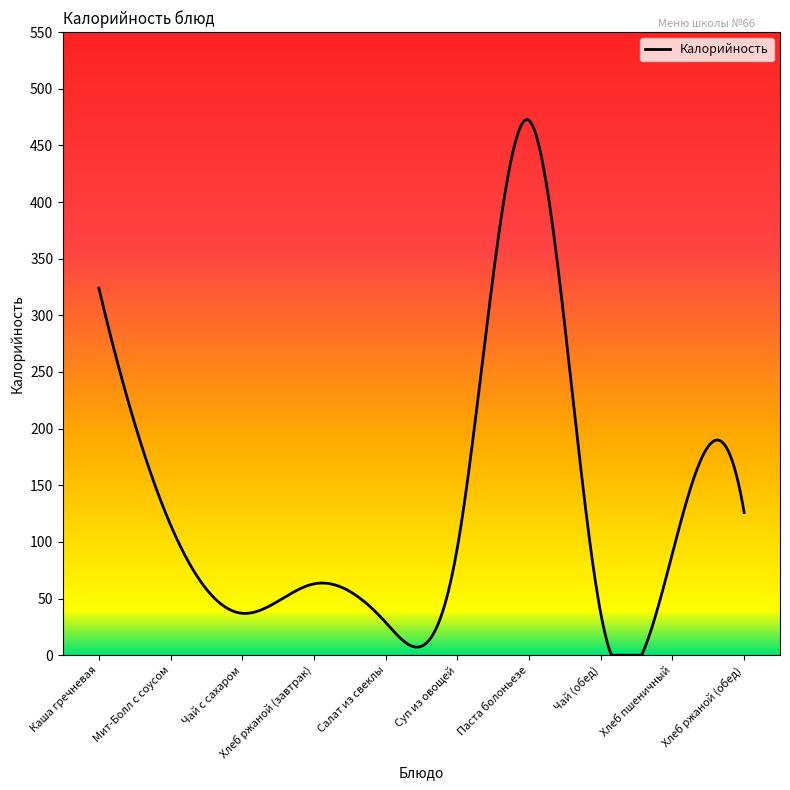

What is the maximum value shown in the chart?

472.7